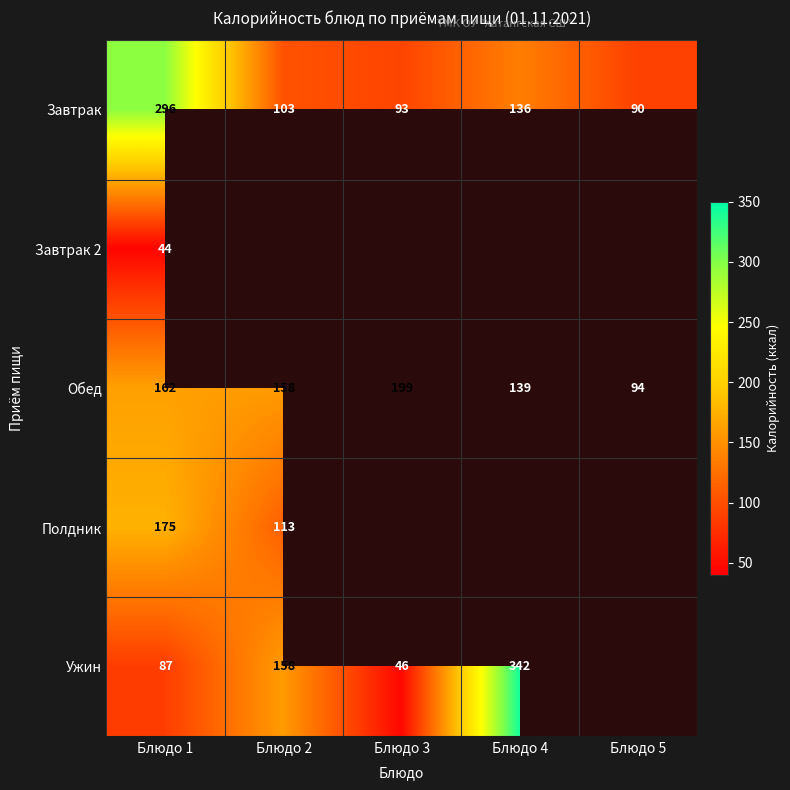

At which label does Обед first exceed 158?

Блюдо 1